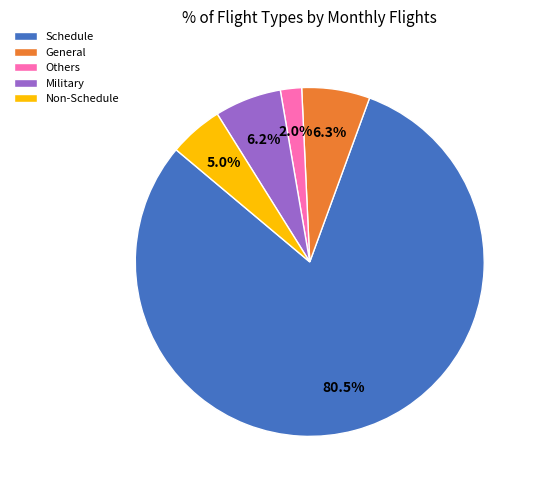

To the nearest percent, what is the combined percentage of Others and General?

8%